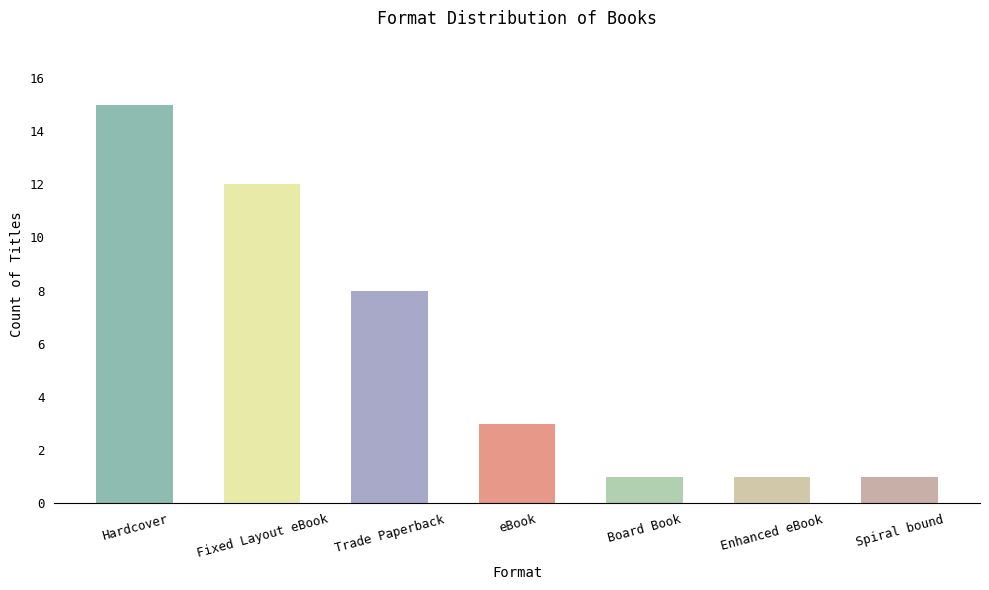

Reading left to right, what are all the values shown in this chart?

Hardcover=15	Fixed Layout eBook=12	Trade Paperback=8	eBook=3	Board Book=1	Enhanced eBook=1	Spiral bound=1